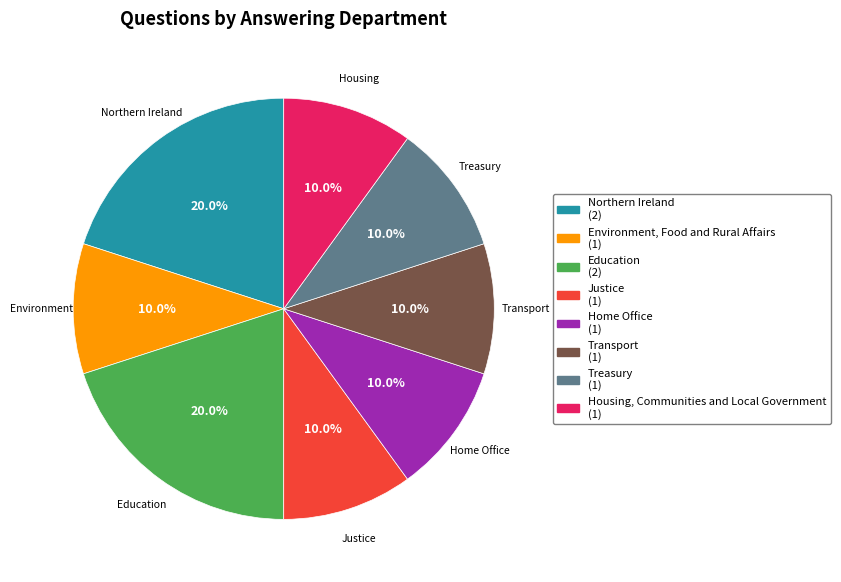

What is the total percentage of Treasury and Northern Ireland?

30.0%